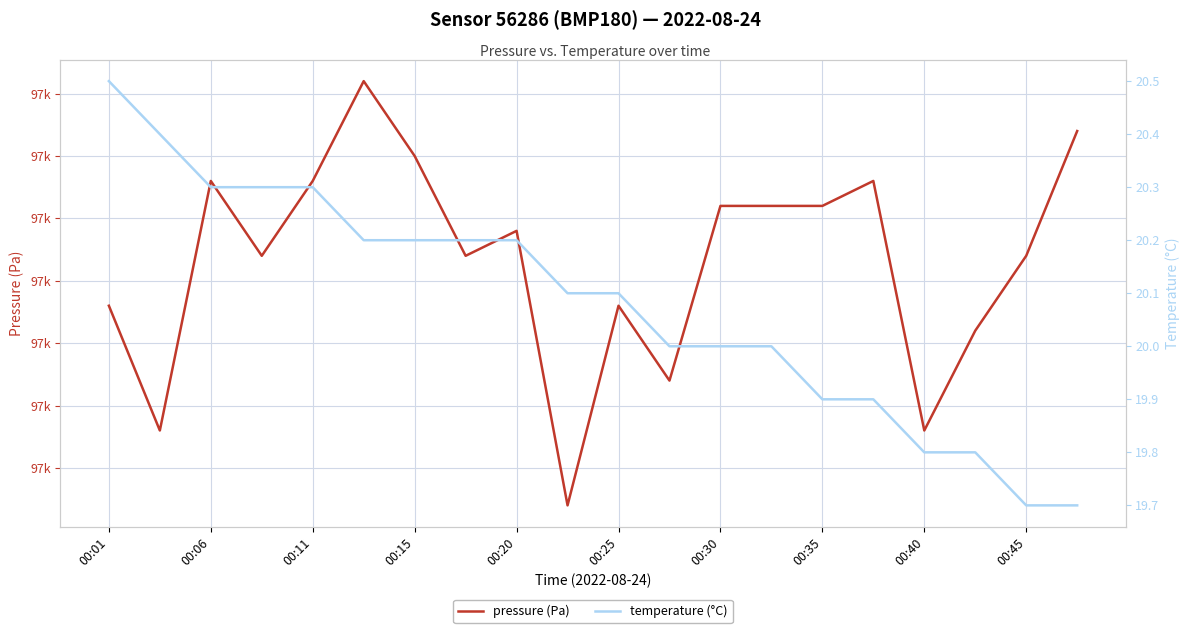

Which series changed the most between 00:06 and 00:40?

pressure (Pa)